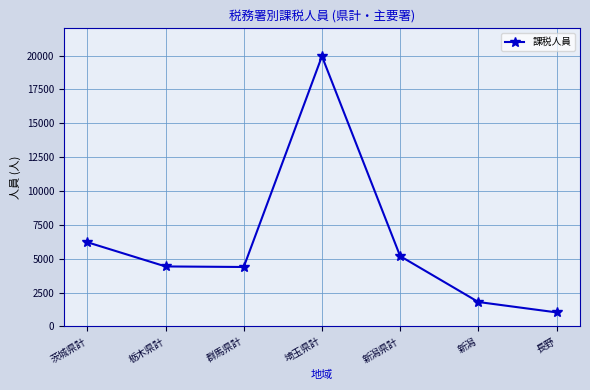

What is the smallest value displayed?

1037